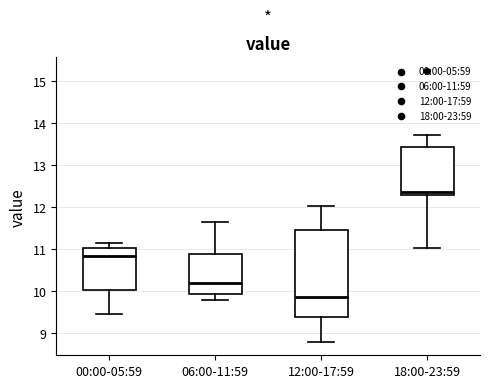

Which box has the highest median line?

18:00-23:59